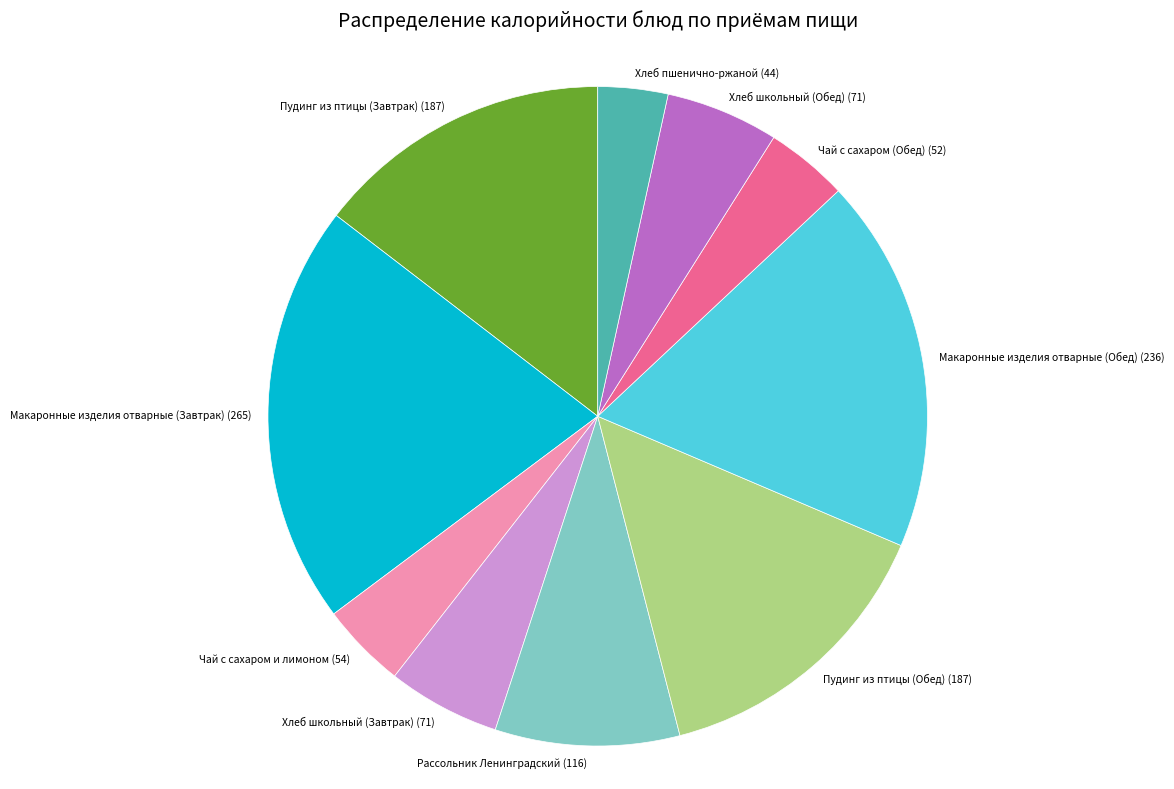

Between Макаронные изделия отварные (Обед) (236) and Макаронные изделия отварные (Завтрак) (265), which is larger?

Макаронные изделия отварные (Завтрак) (265)